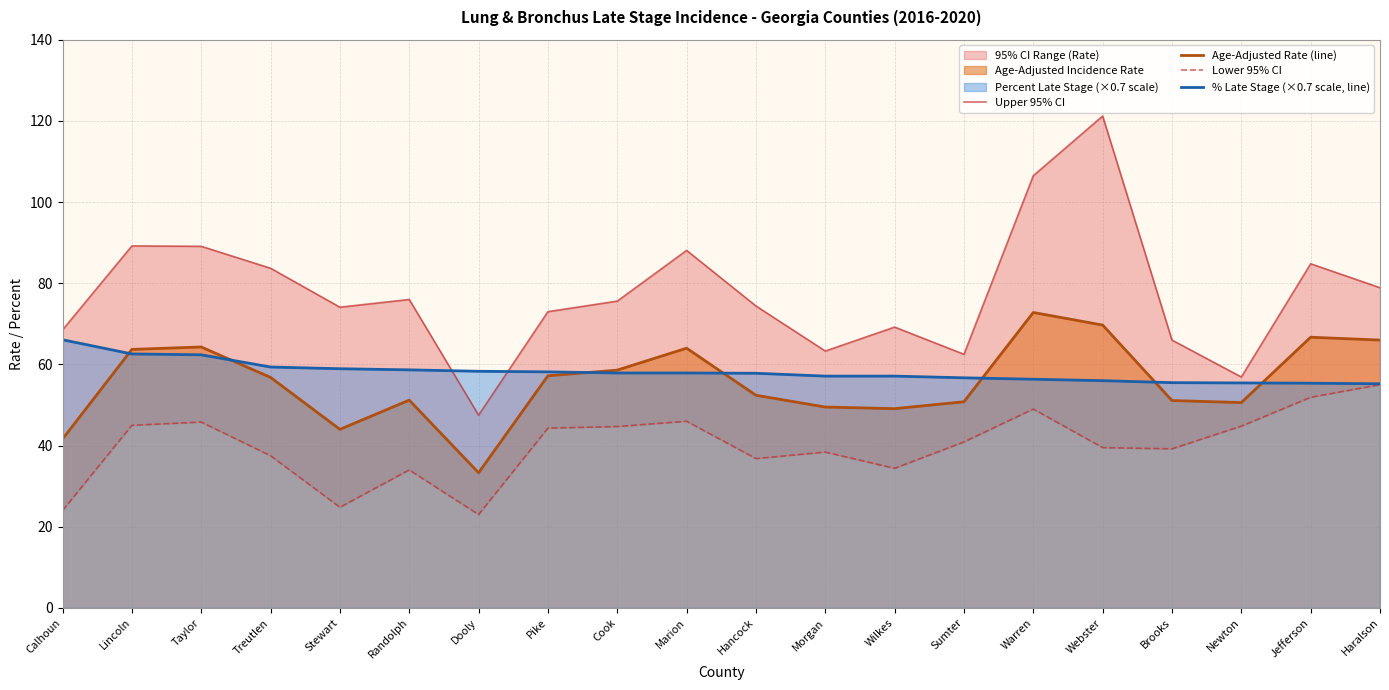

What is the difference between the maximum and minimum values in the % Late Stage (×0.7 scale, line) series?

10.8